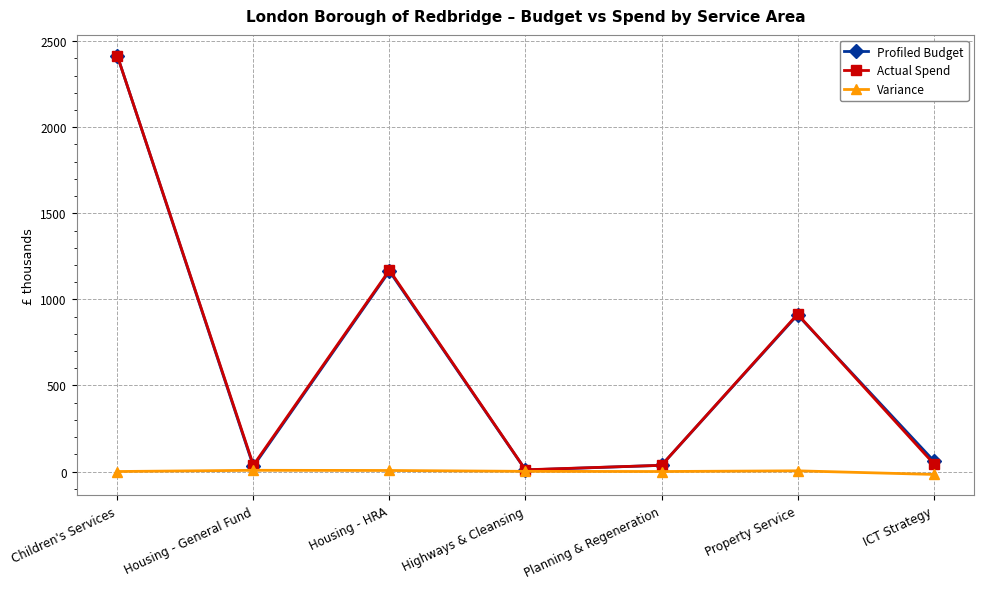

In Actual Spend, how many points are lower than both neighbors (excluding endpoints)?

2